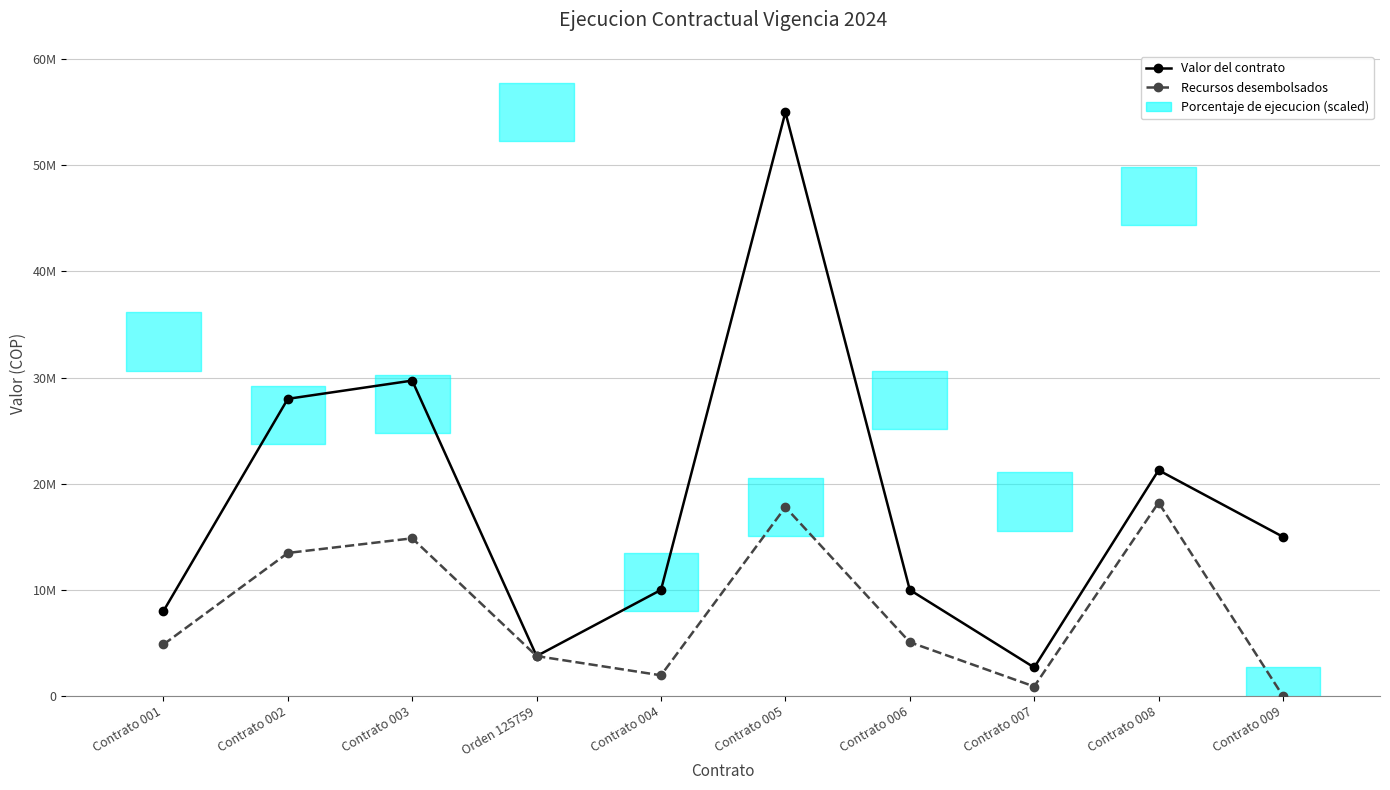

What is the label of the 1st point from the left?

Contrato 001